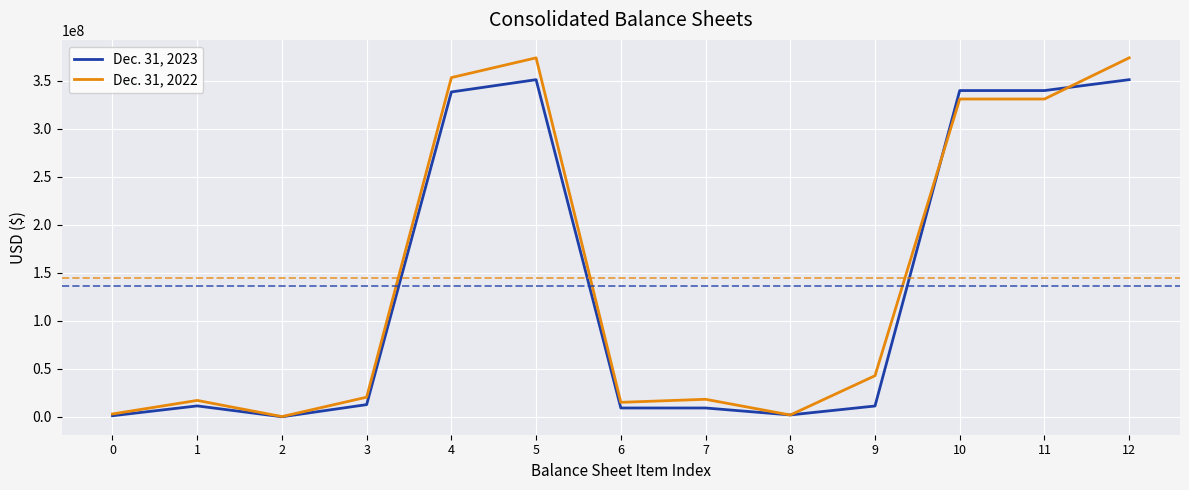

Rank the series at 3 from lowest to highest value.

Dec. 31, 2023, Dec. 31, 2022